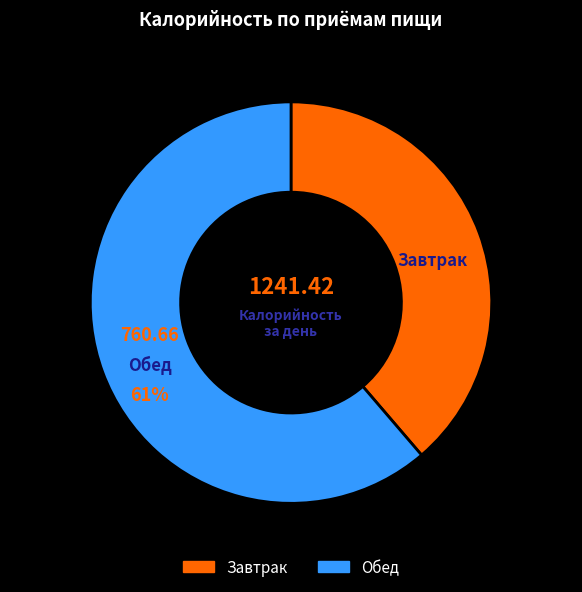

To the nearest percent, what portion does Завтрак represent?

39%